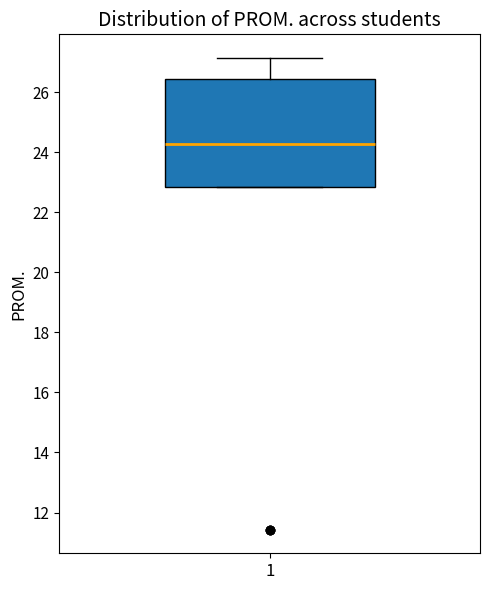

Transcribe this box plot: give where the median line is, the range the box spans, and where the two whiskers end, as read against the y-axis. The values are not printed on the chart, so give them approximately, as read against the axis.

median 24.2, box 22.8 to 26.4, whiskers 22.8 to 27.2